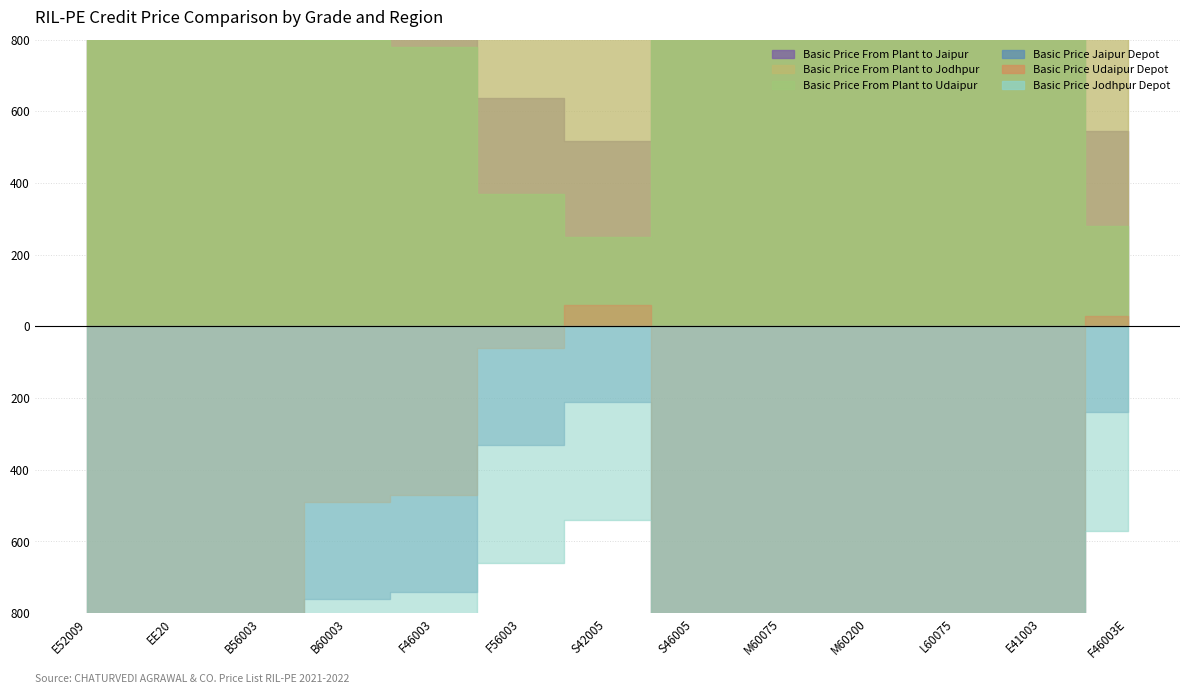

What is the value of the Basic Price Jaipur Depot point at the 3rd from the left?

95260